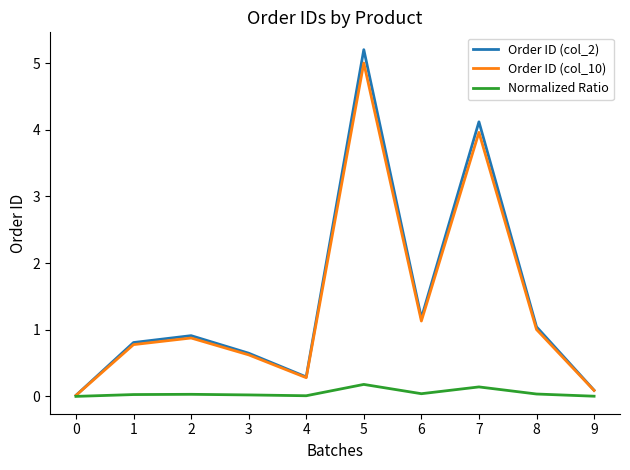

What is the greatest value displayed?

5.2